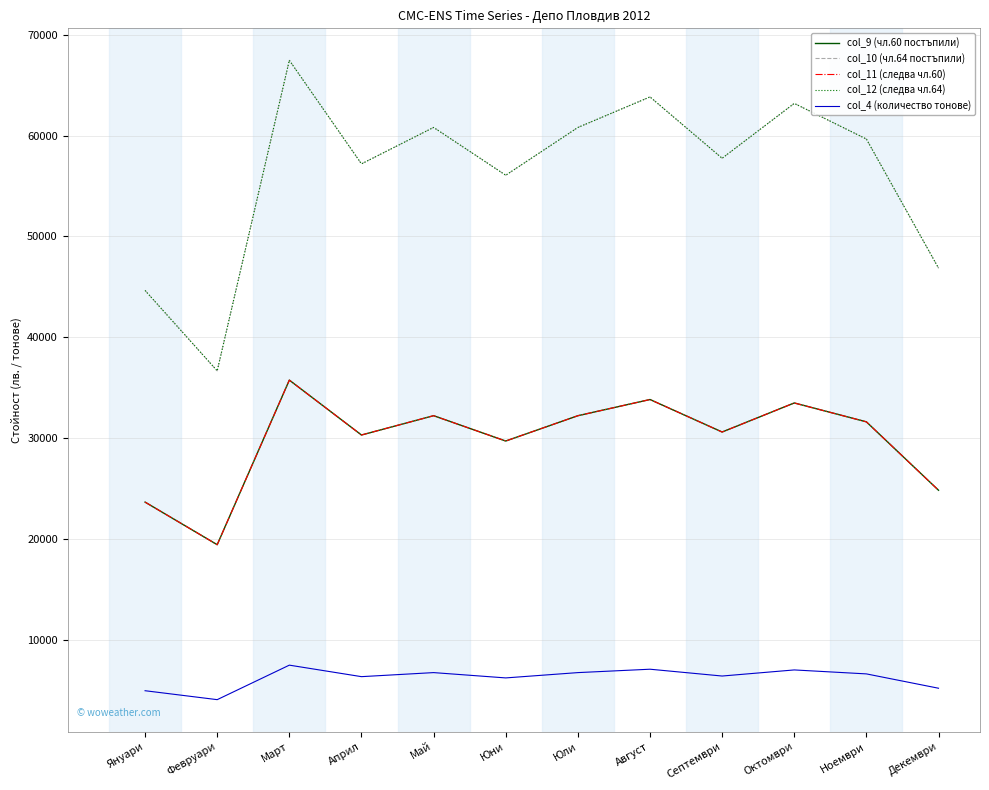

True or false: col_11 (следва чл.60) and col_12 (следва чл.64) intersect in this chart.

False